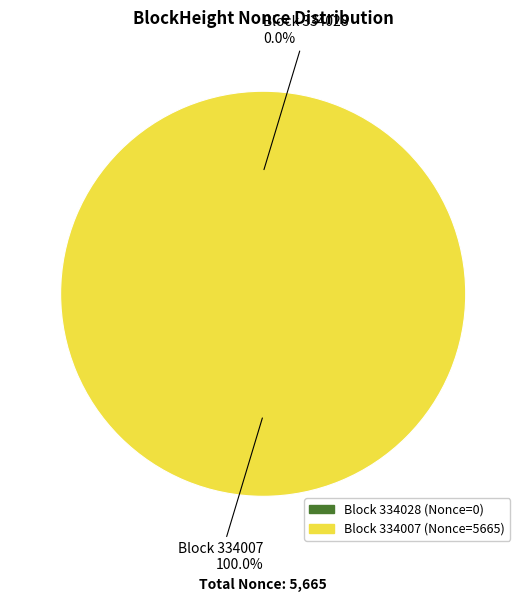

What is the majority slice?

334007